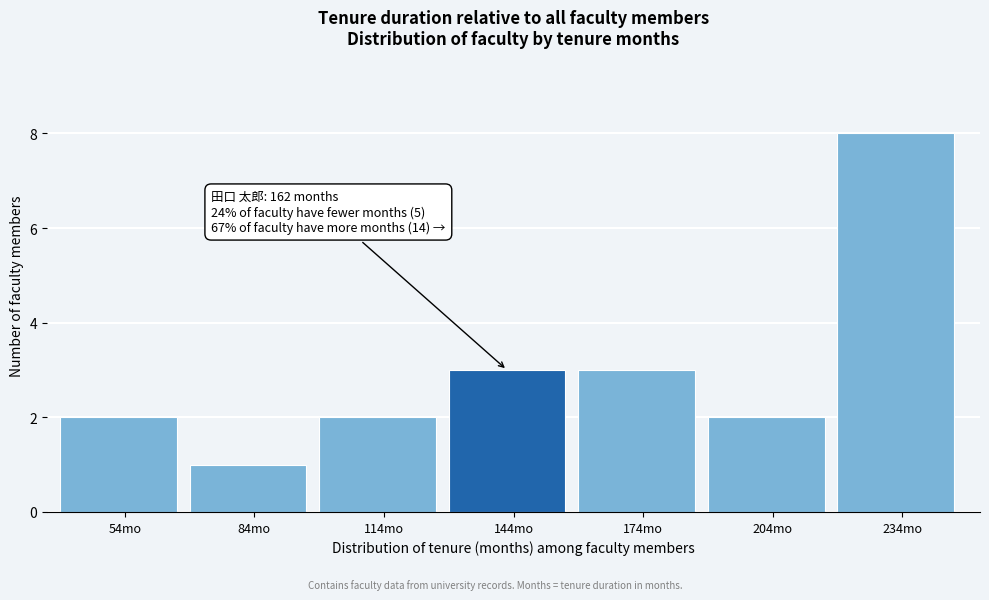

Reading left to right, list all the values displayed in this chart.

2	1	2	3	3	2	8